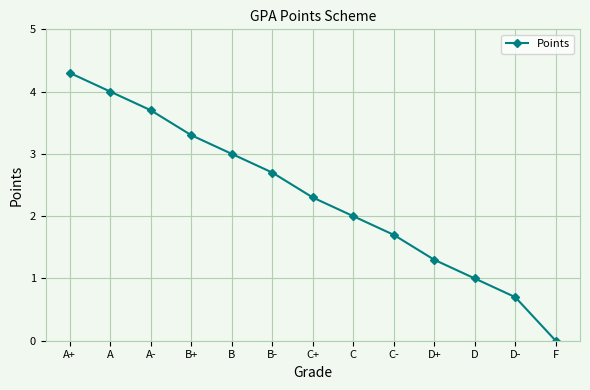

What is the maximum value shown in the chart?

4.3